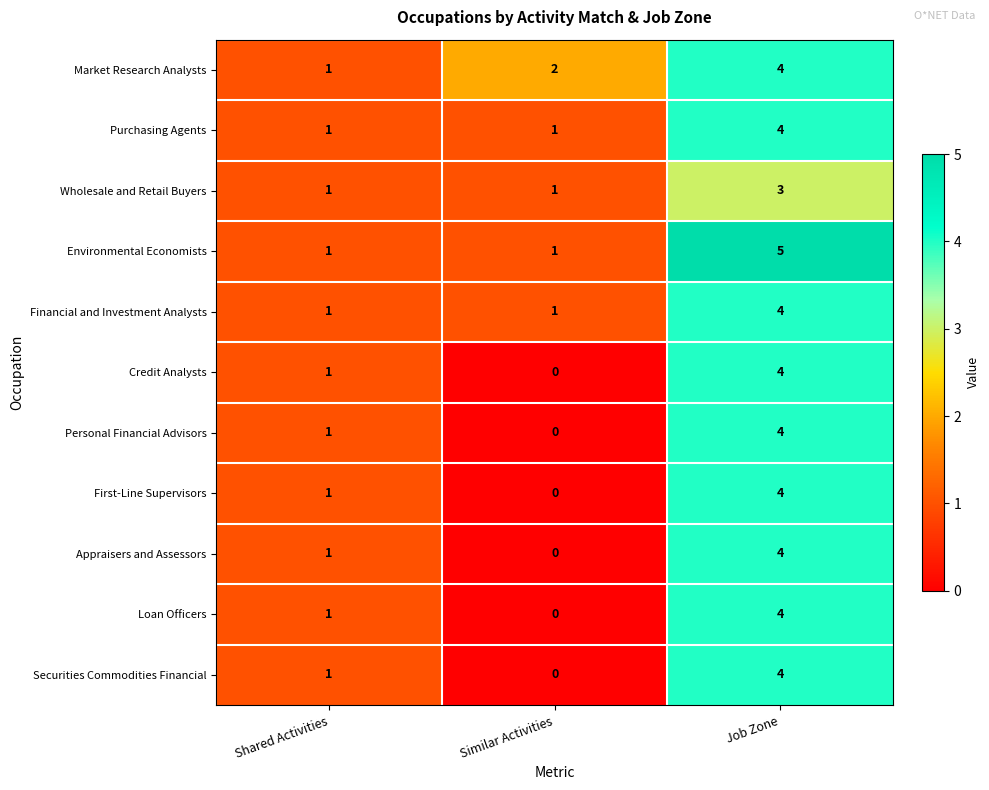

Which series changed the most between Shared Activities and Job Zone?

Environmental Economists